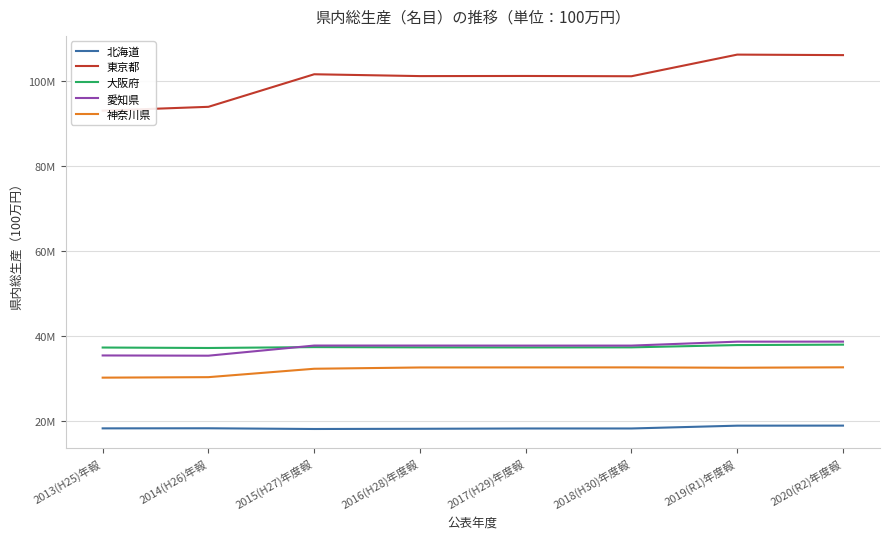

Which label corresponds to the largest value in the chart?

2019(R1)年度報